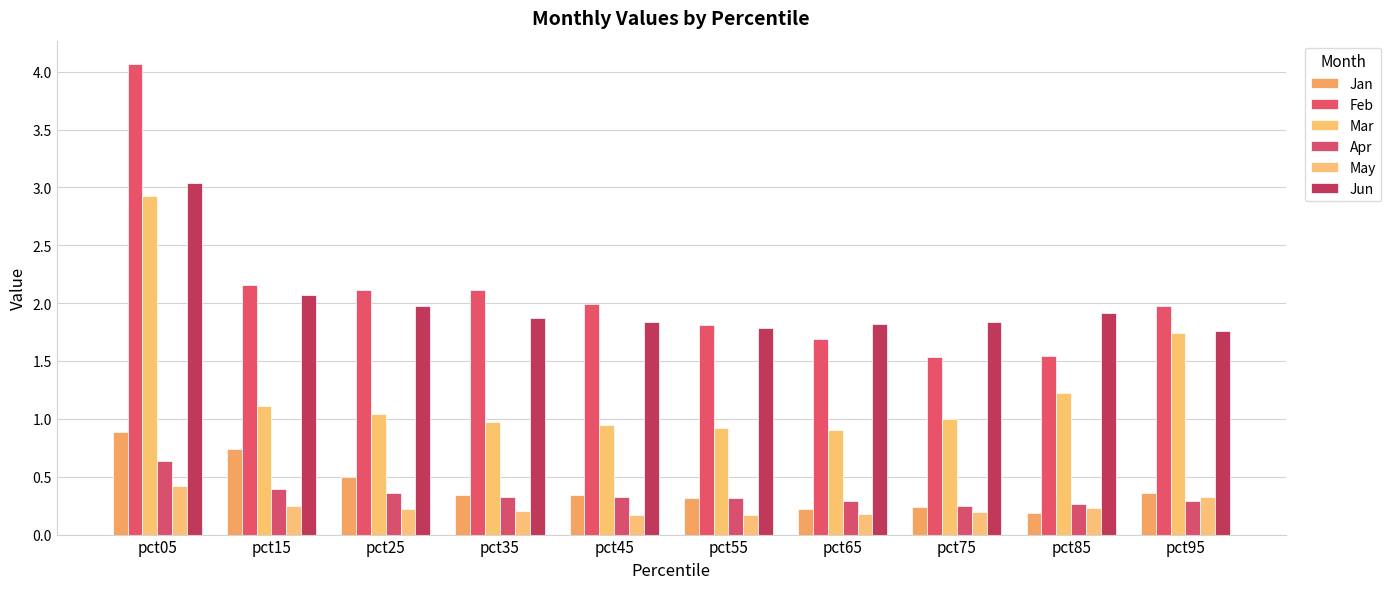

Count the May values in the range 0 to 1.

10